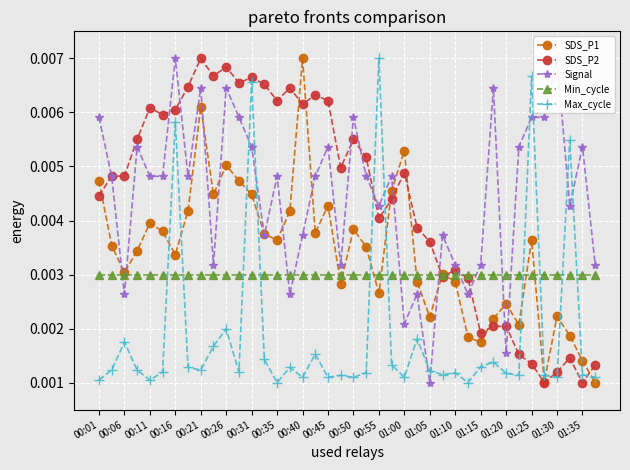

True or false: SDS_P2 has more than 0 points higher than both neighbors.

True